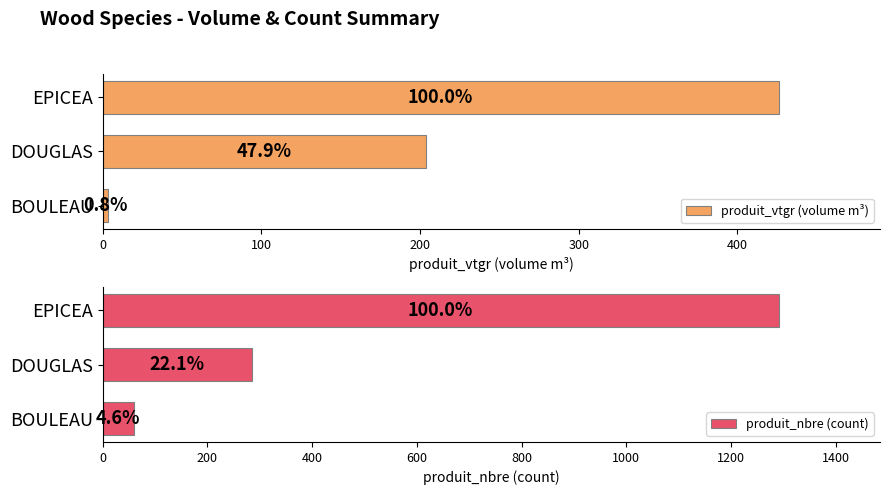

Count the number of categories in the chart.

3